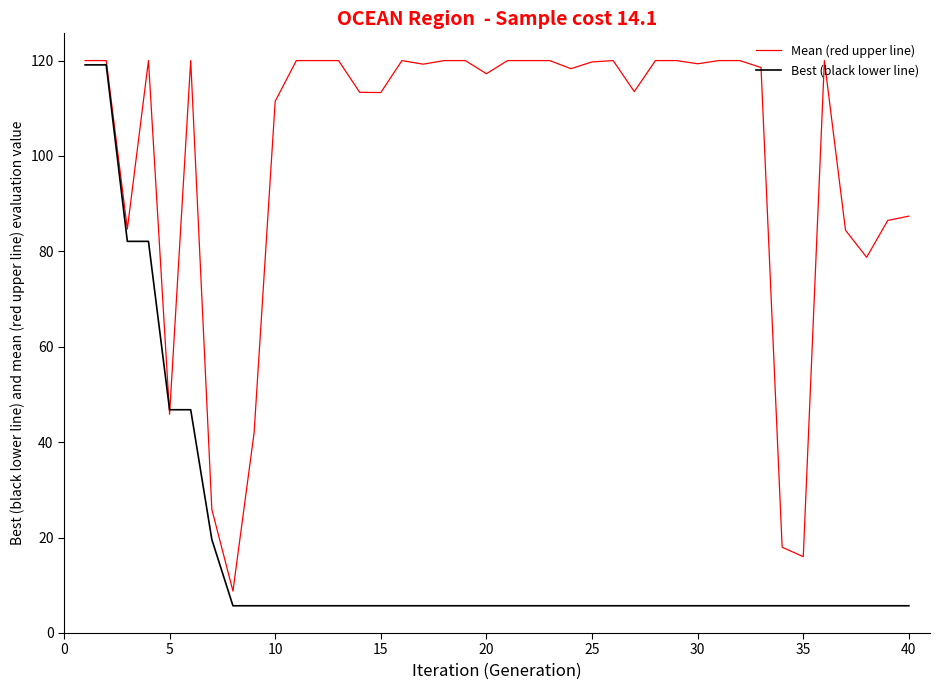

Which series has the largest total across all categories?

Mean (red upper line)